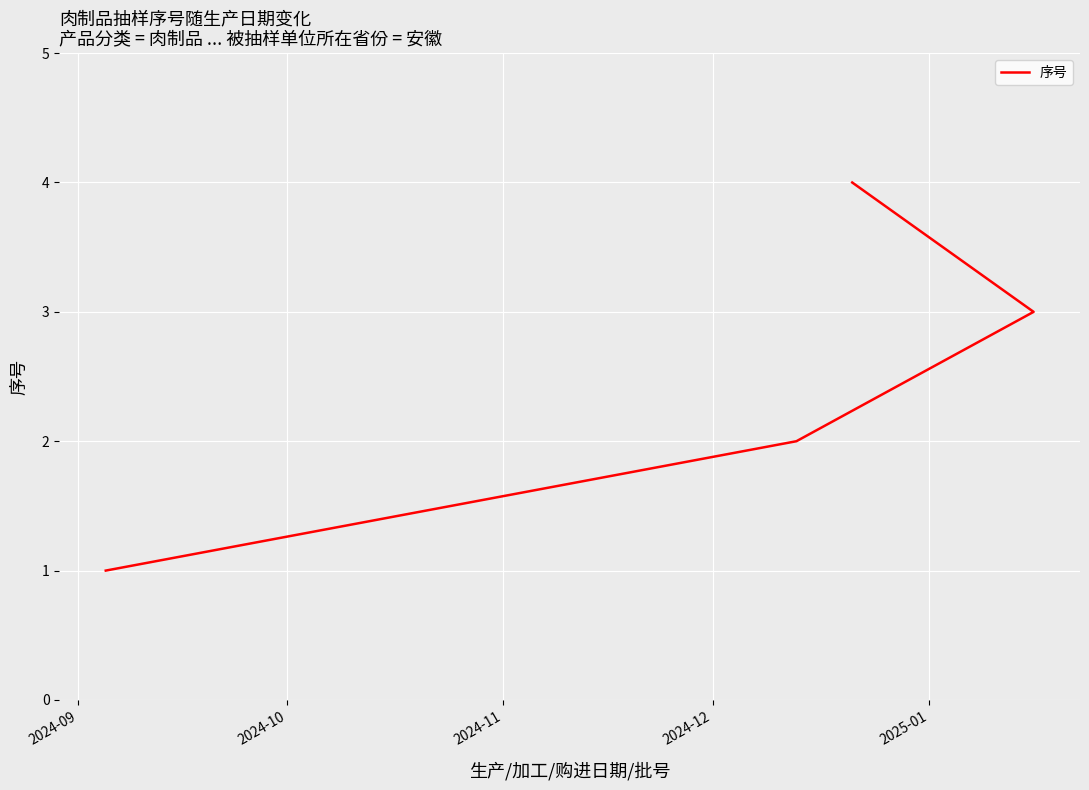

What is the ratio of the value at 2024-09 to the value at 2024-12?

0.2